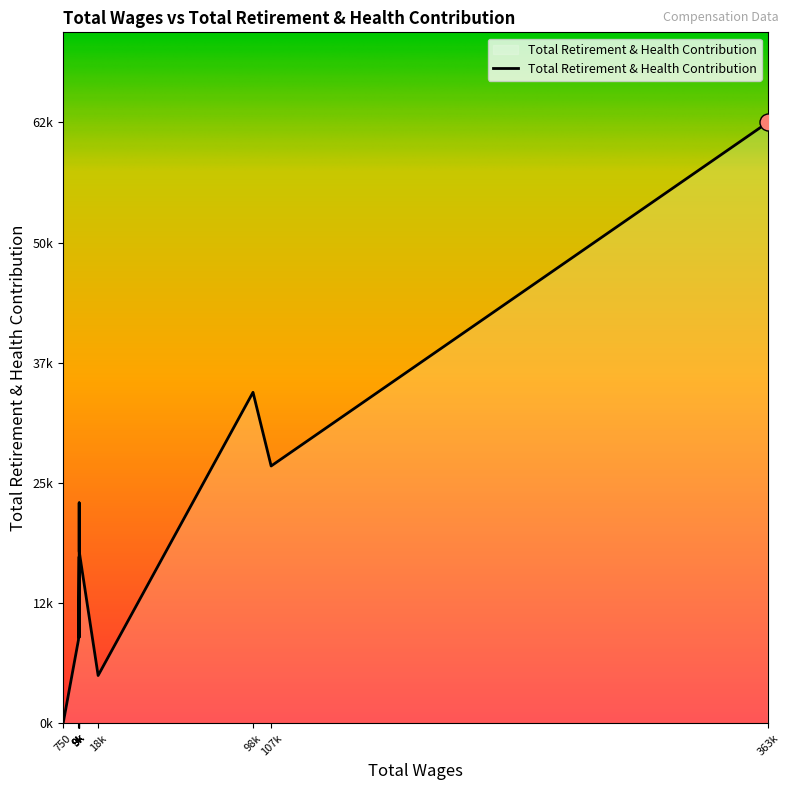

What is the ratio of the value at 9000.0 to the value at 9000.0?

1.0